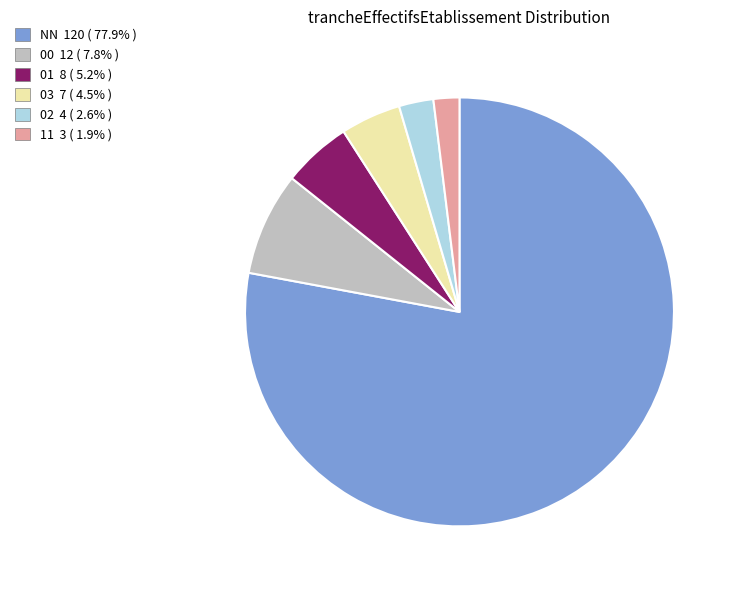

Does any single category account for the majority?

Yes